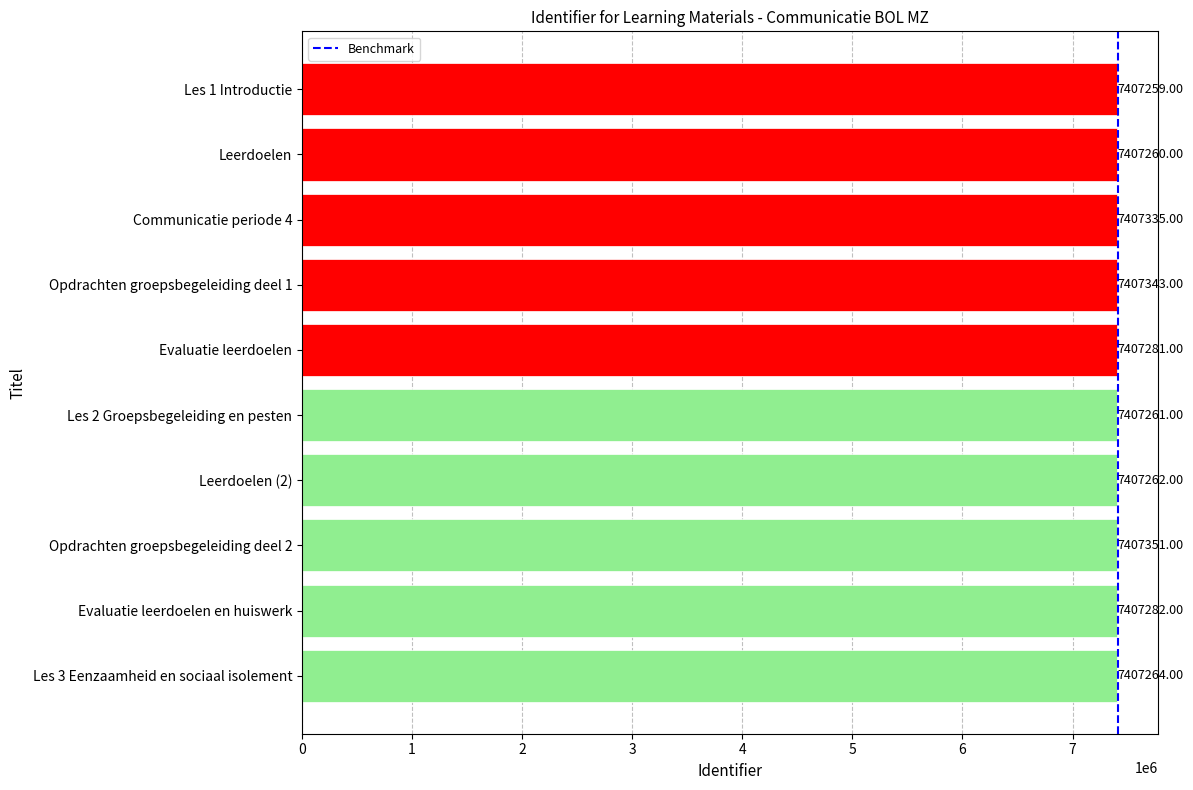

What is the change in value from Les 2 Groepsbegeleiding en pesten to Leerdoelen (2)?

+1